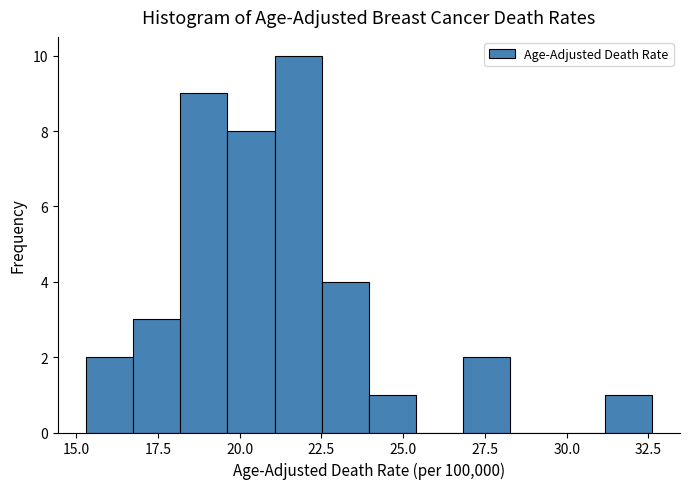

Around what value on the x-axis is the tallest bar? Give the approximate position of its centre, as read against the axis.

22.0